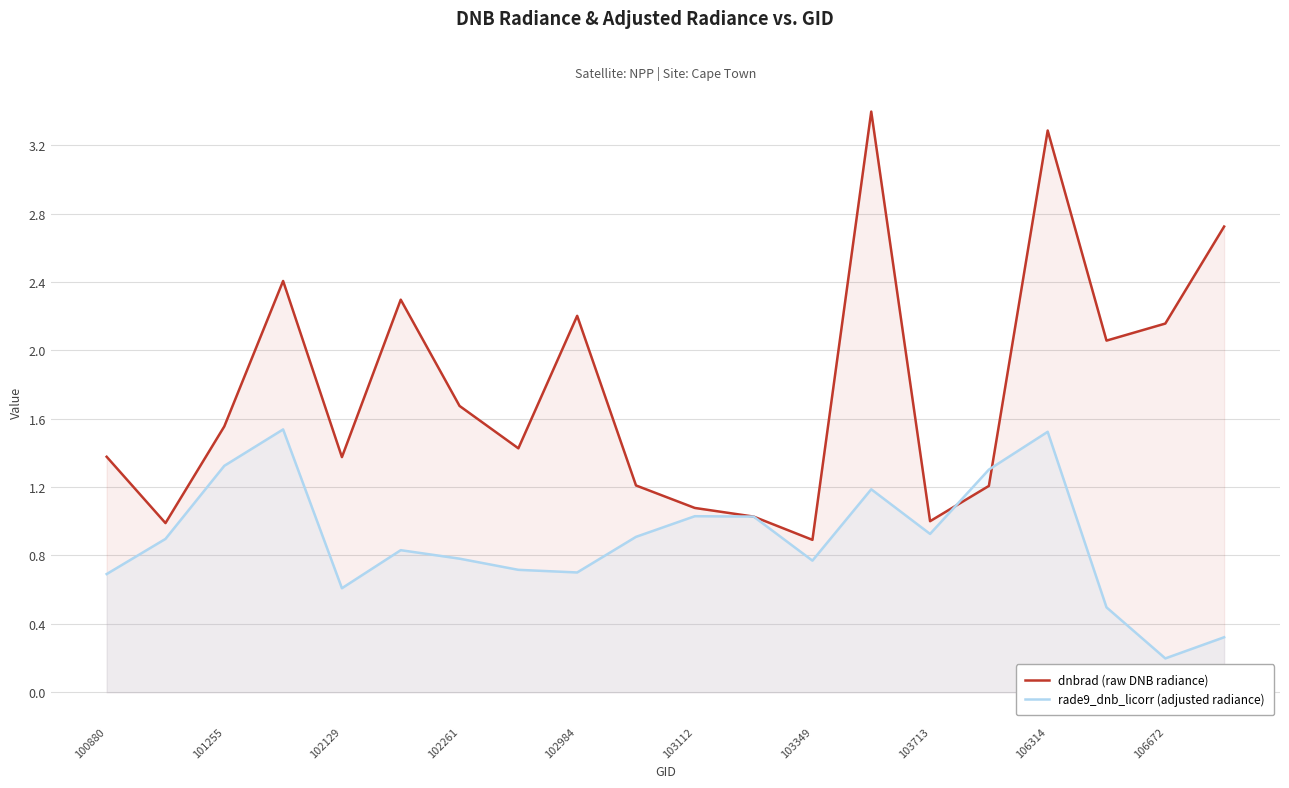

How many intersections are there between rade9_dnb_licorr (adjusted radiance) and dnbrad (raw DNB radiance)?

2